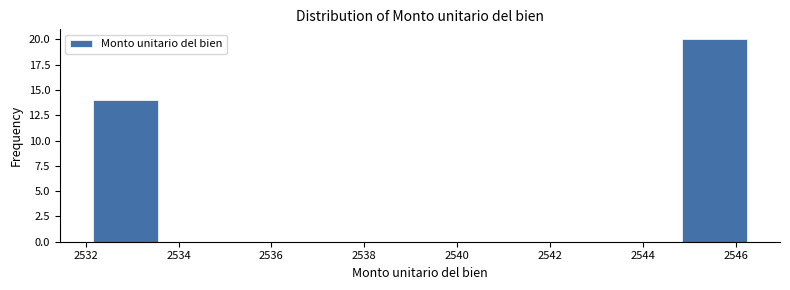

Reading left to right, transcribe this chart: for each bar, give the range it covers on the x-axis and its height. Neither the bar edges nor the heights are printed on the chart, so give them approximately, as read against the axes.

2532.2 to 2533.6: 14
2533.6 to 2535.0: 0
2535.0 to 2536.4: 0
2536.4 to 2537.8: 0
2537.8 to 2539.2: 0
2539.2 to 2540.6: 0
2540.6 to 2542.0: 0
2542.0 to 2543.4: 0
2543.4 to 2544.8: 0
2544.8 to 2546.2: 20